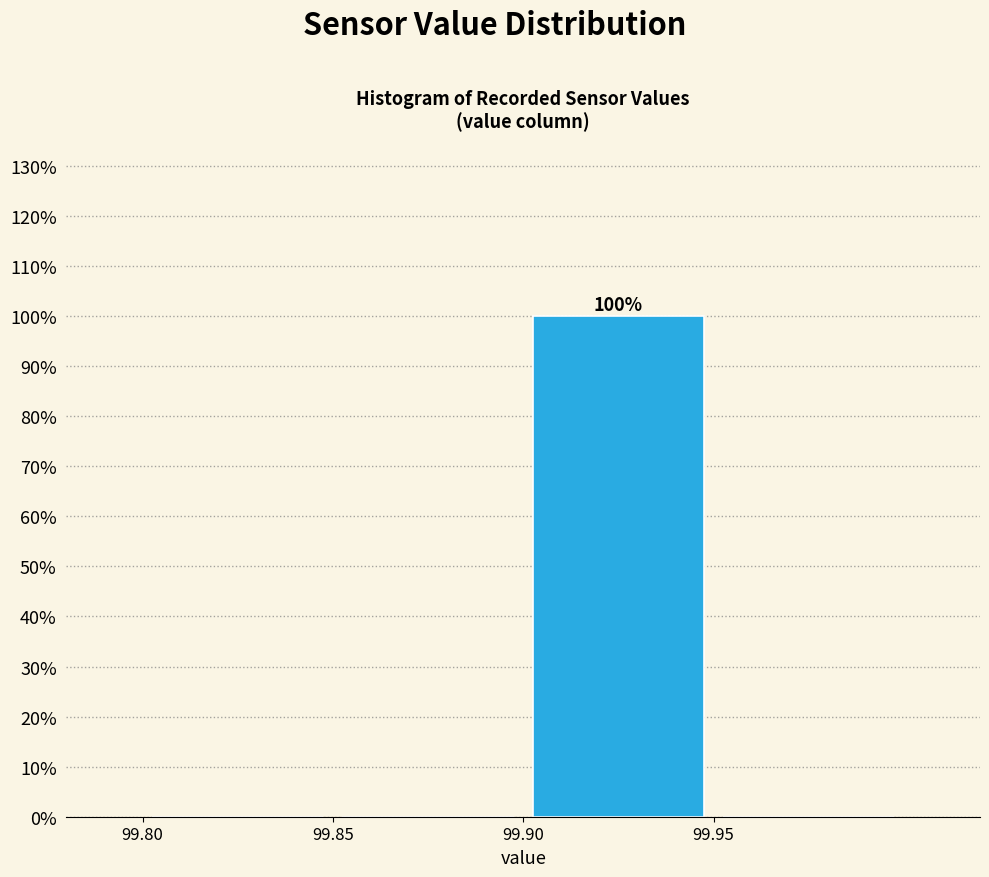

Over which range of the x-axis is the bar tallest?

99.90 to 99.95